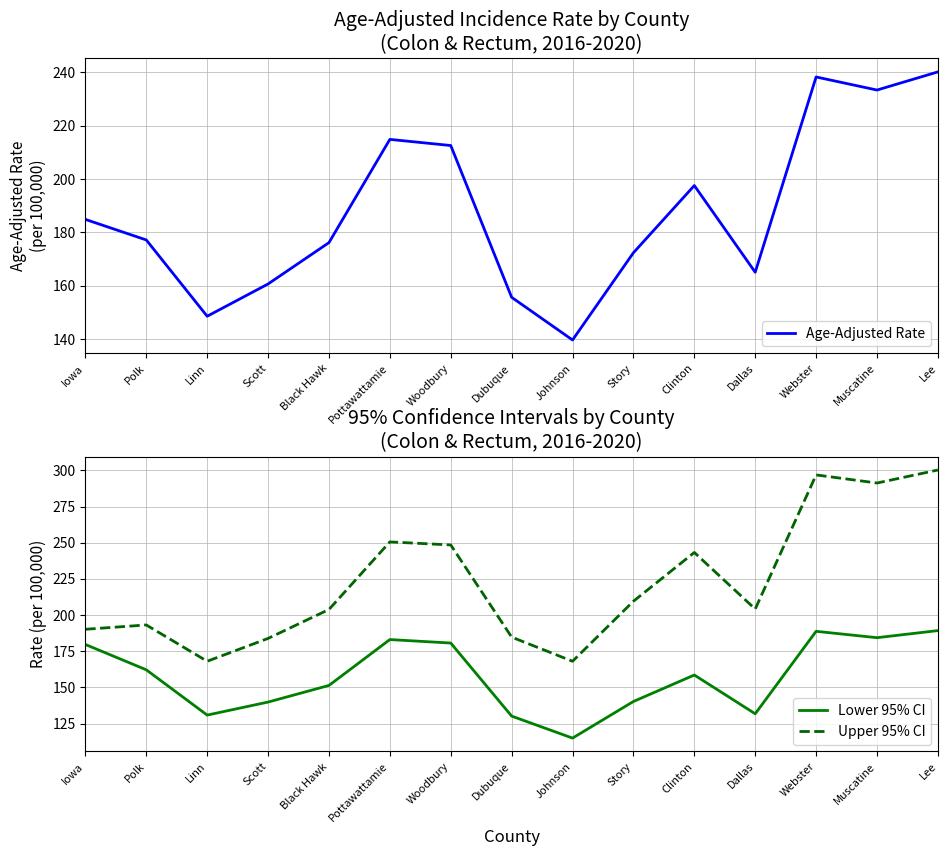

Count the number of categories in the chart.

15